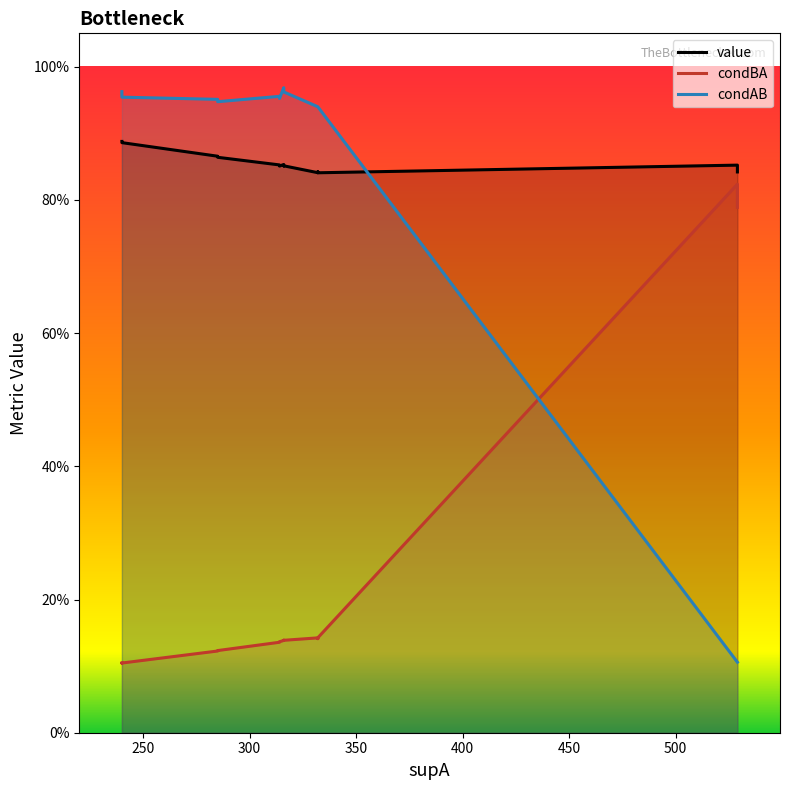

Which has a higher value, 500 or 300?

300